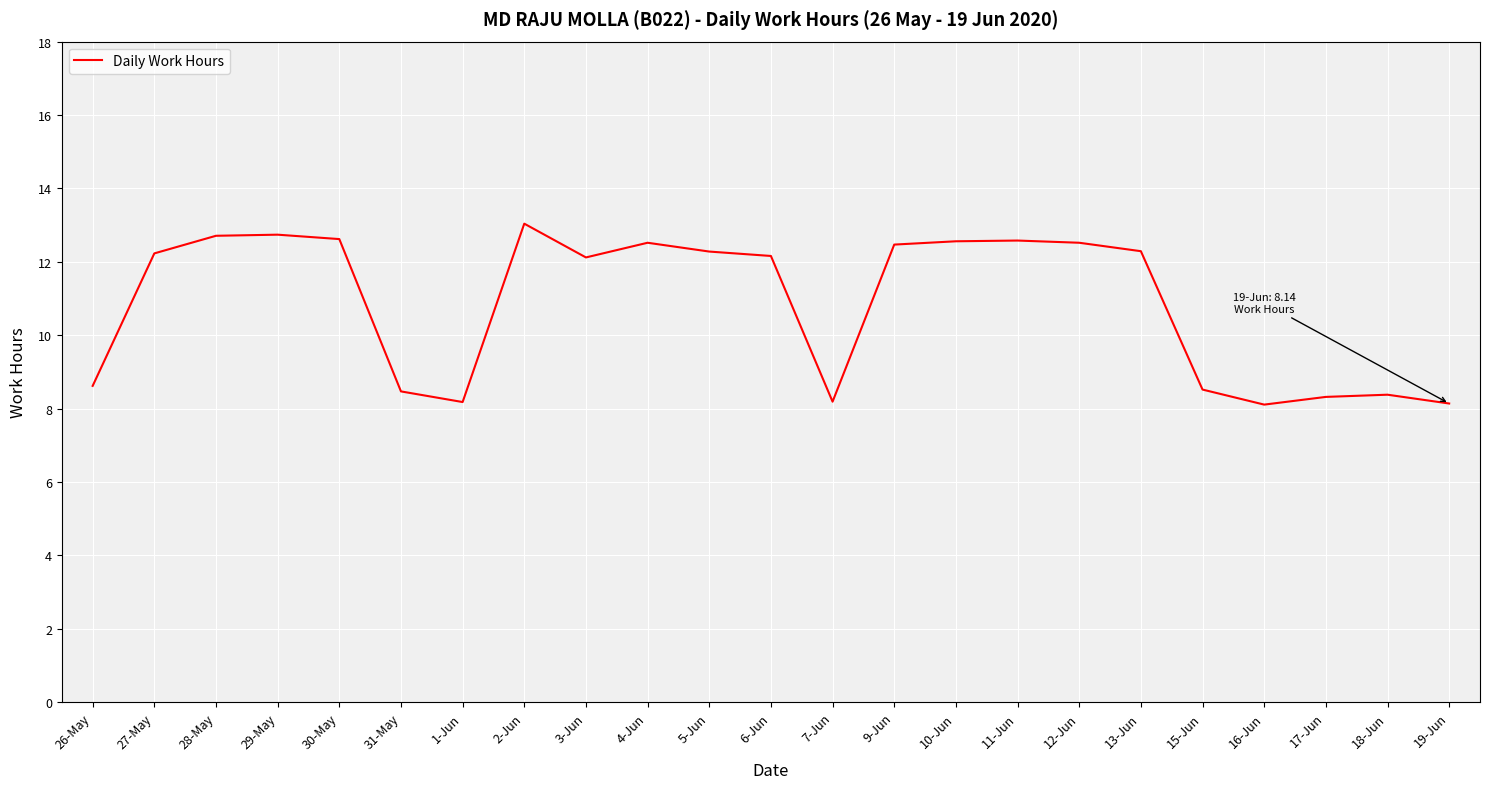

What is the sum of all values?

249.8